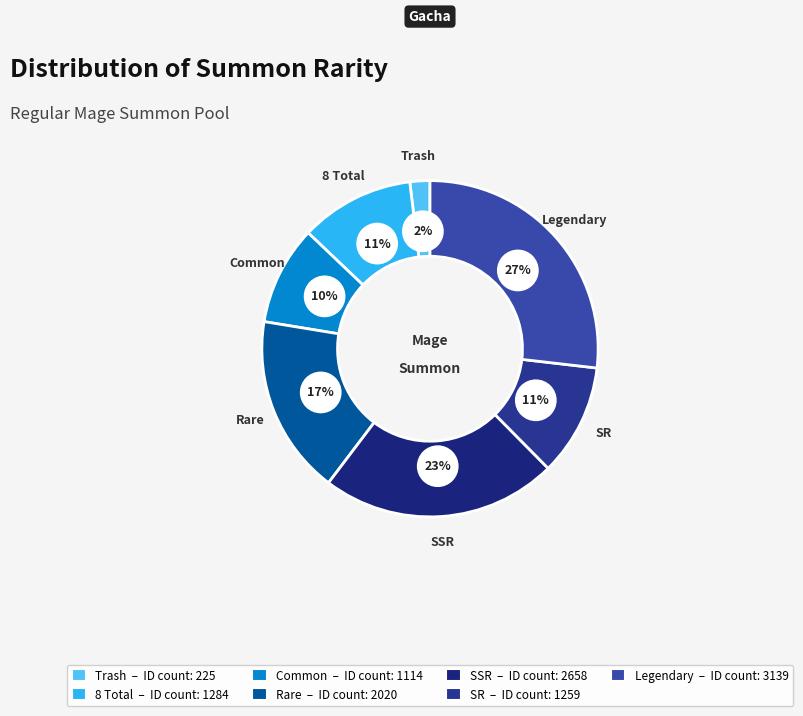

Does any single category account for the majority?

No